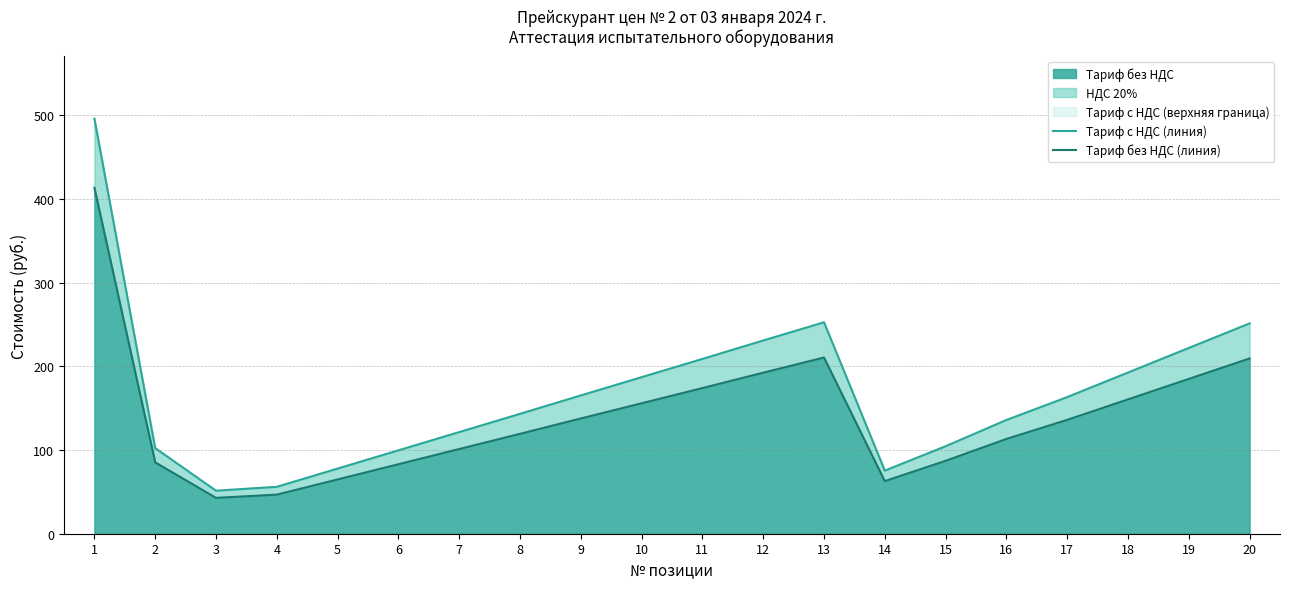

Is it true that Тариф с НДС (линия) equals 155.7 at 6?

False